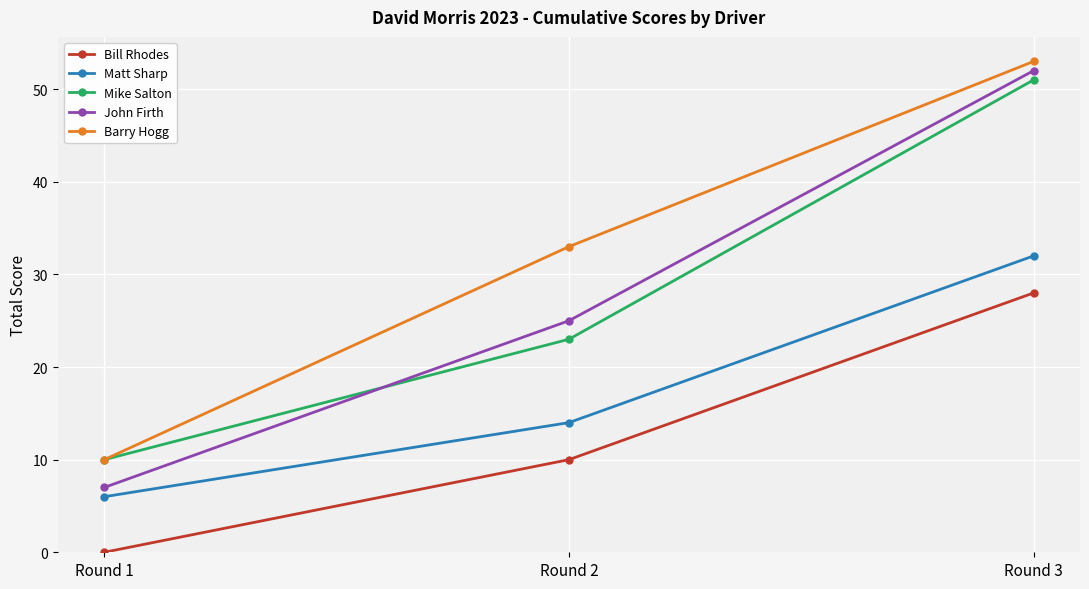

How many lines are shown in the chart?

5